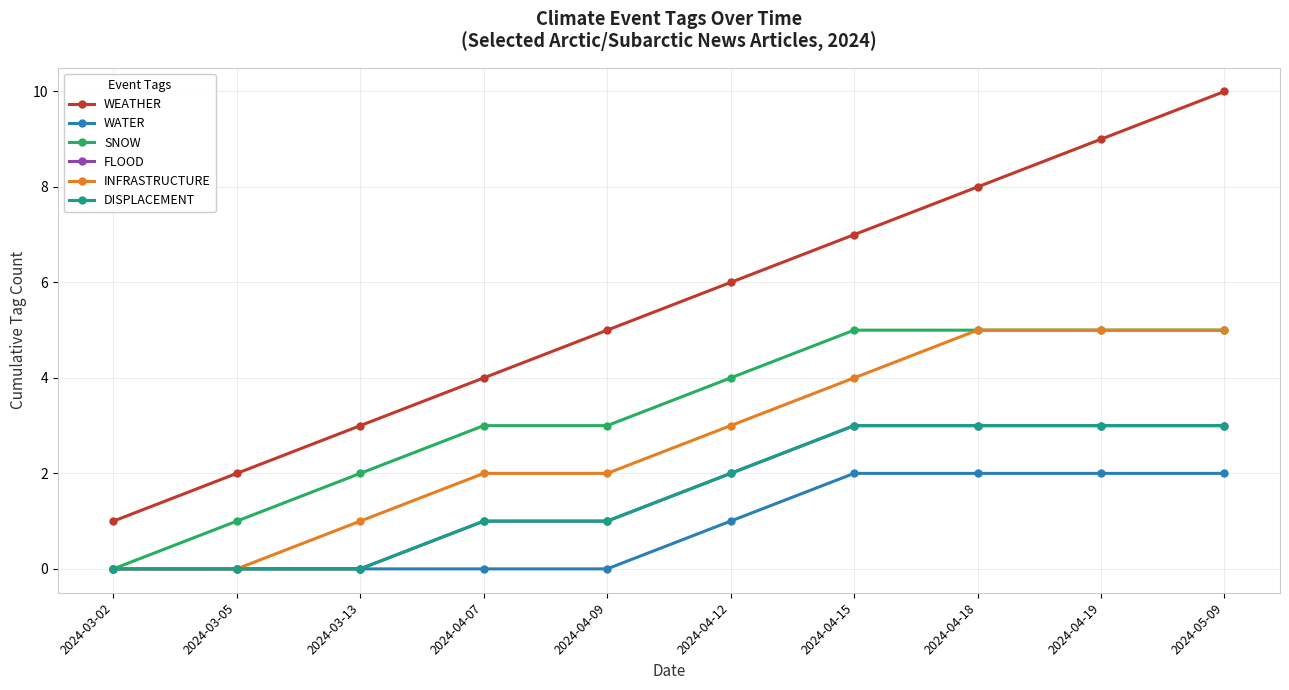

Is this an area chart (filled region under the line)?

No